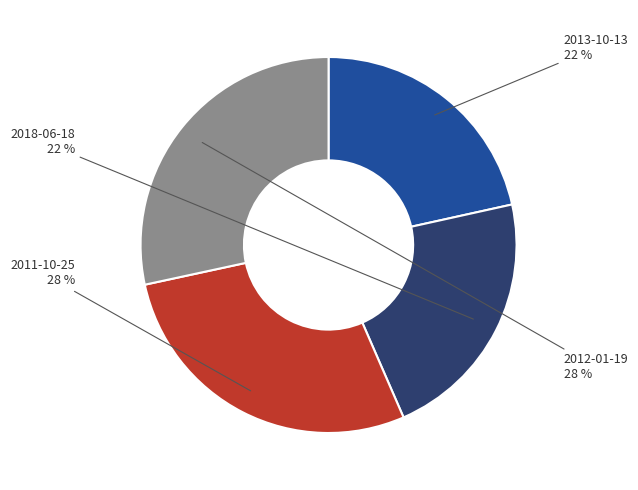

To the nearest percent, what is the average slice percentage?

25%